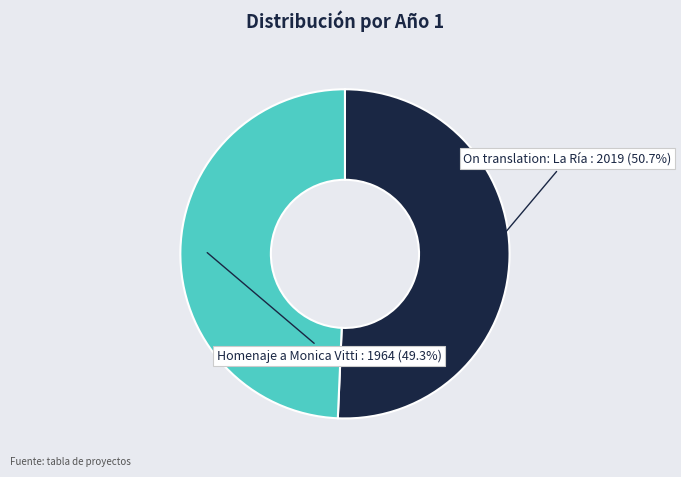

Is there any slice that represents more than half of the pie?

Yes